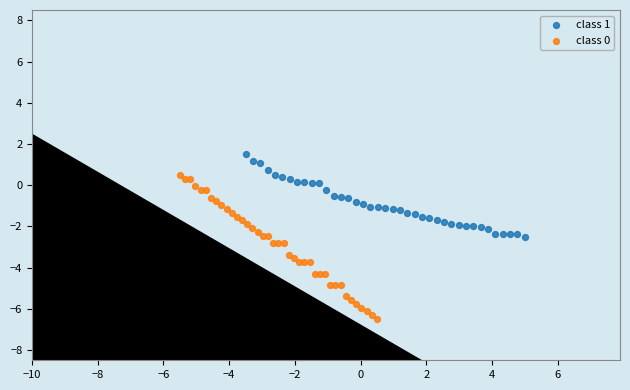

Which series contains the highest Y value?

class 1